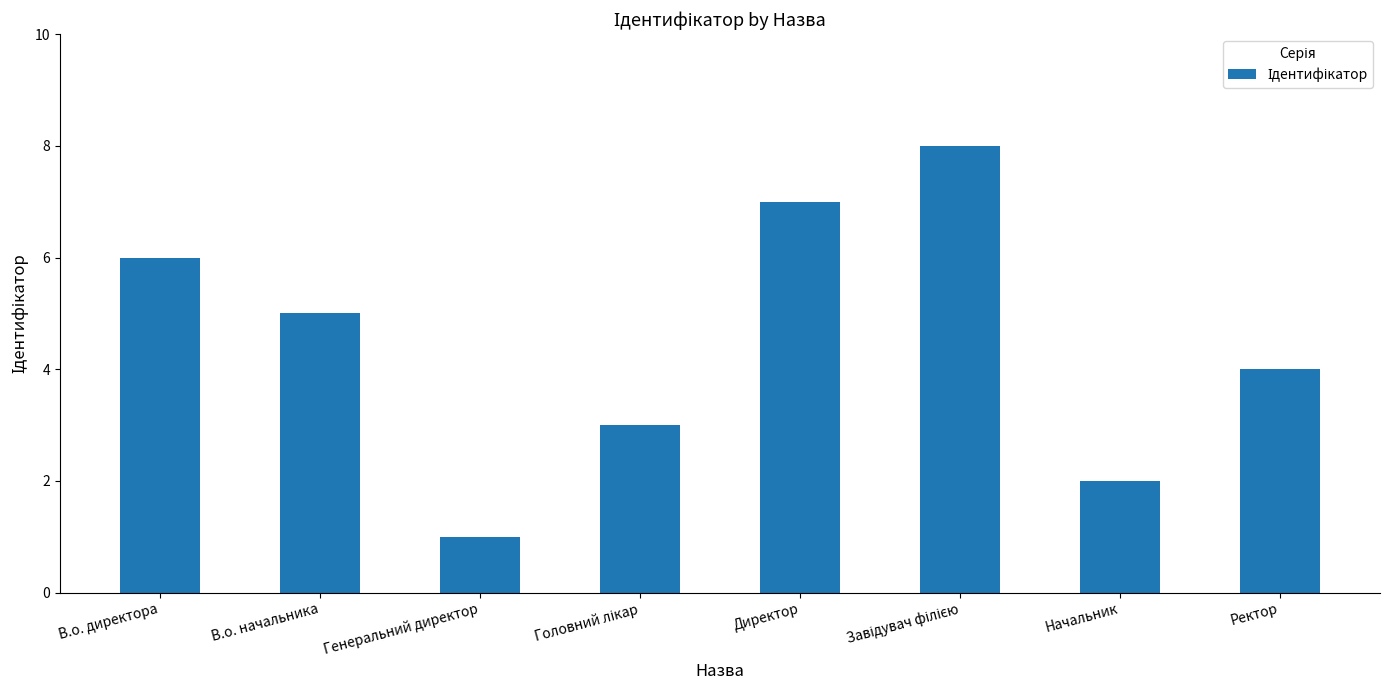

Reading left to right, extract all data points from this chart.

6	5	1	3	7	8	2	4